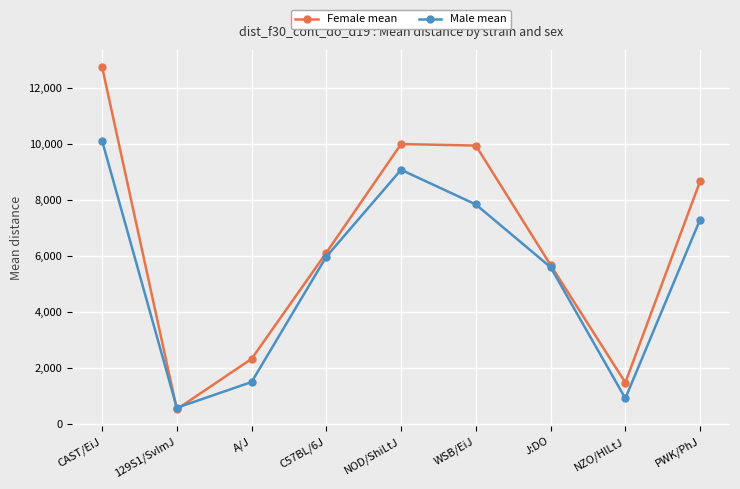

Is the value of Male mean at NOD/ShiLtJ greater than the value of Female mean at WSB/EiJ?

No